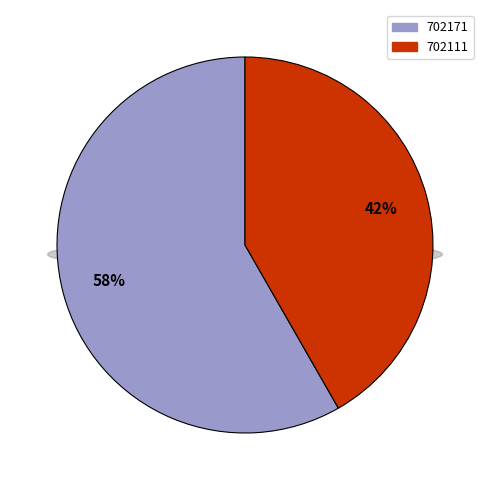

Between 702111 and 702171, which is larger?

702171